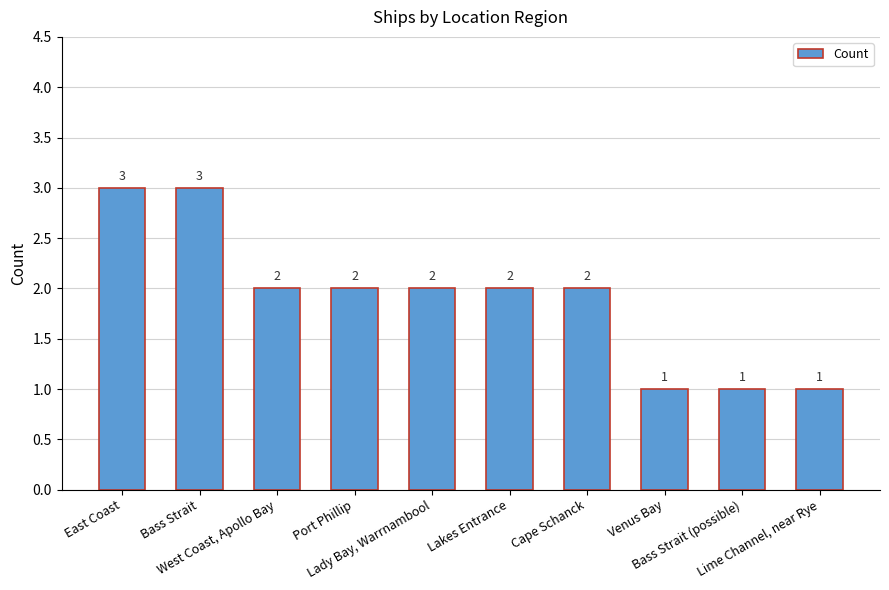

Reading left to right, extract all data points from this chart.

East Coast=3	Bass Strait=3	West Coast, Apollo Bay=2	Port Phillip=2	Lady Bay, Warrnambool=2	Lakes Entrance=2	Cape Schanck=2	Venus Bay=1	Bass Strait (possible)=1	Lime Channel, near Rye=1